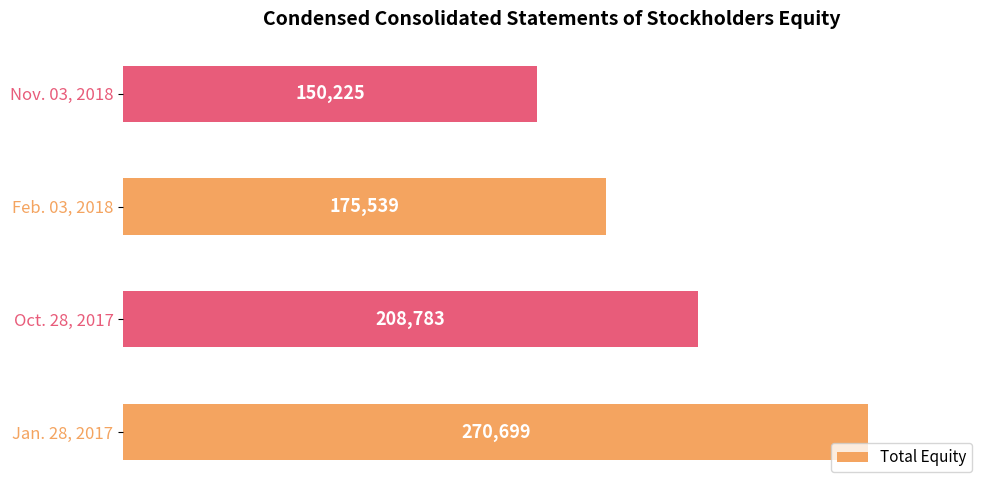

Reading bottom to top, transcribe all the data shown in this chart.

Jan. 28, 2017=270699	Oct. 28, 2017=208783	Feb. 03, 2018=175539	Nov. 03, 2018=150225